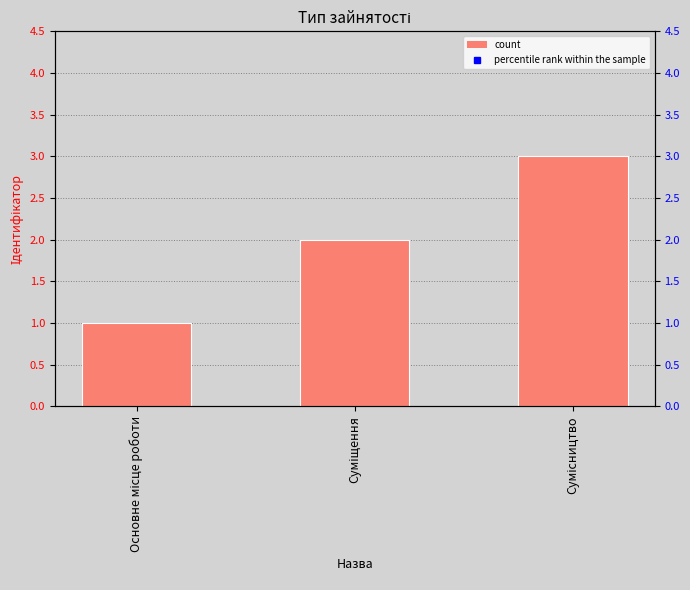

Reading left to right, what are all the values shown in this chart?

1	2	3